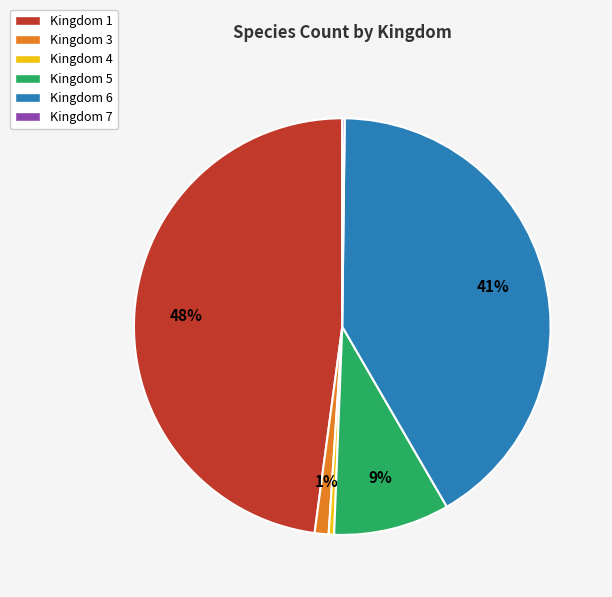

Does Kingdom 1 account for over 50% of the chart?

No